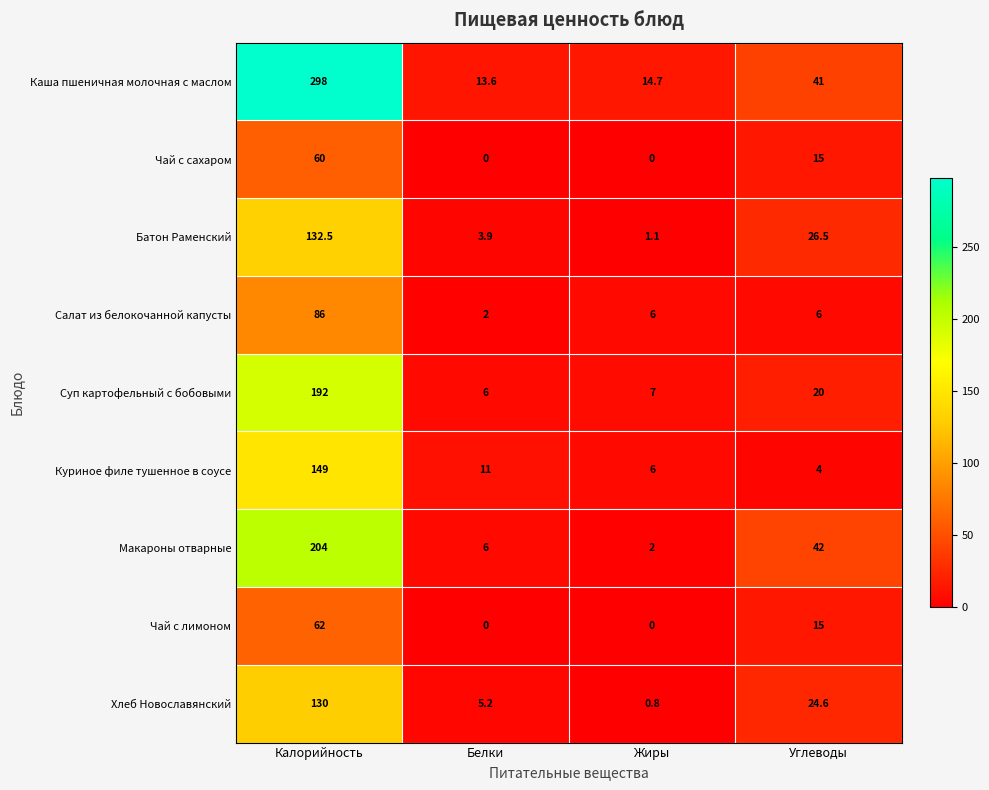

Rank the series at Калорийность from highest to lowest value.

Каша пшеничная молочная с маслом, Макароны отварные, Суп картофельный с бобовыми, Куриное филе тушенное в соусе, Батон Раменский, Хлеб Новославянский, Салат из белокочанной капусты, Чай с лимоном, Чай с сахаром